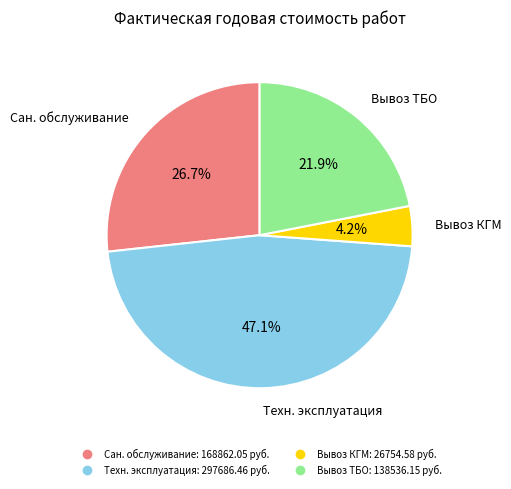

Does any single category account for the majority?

No